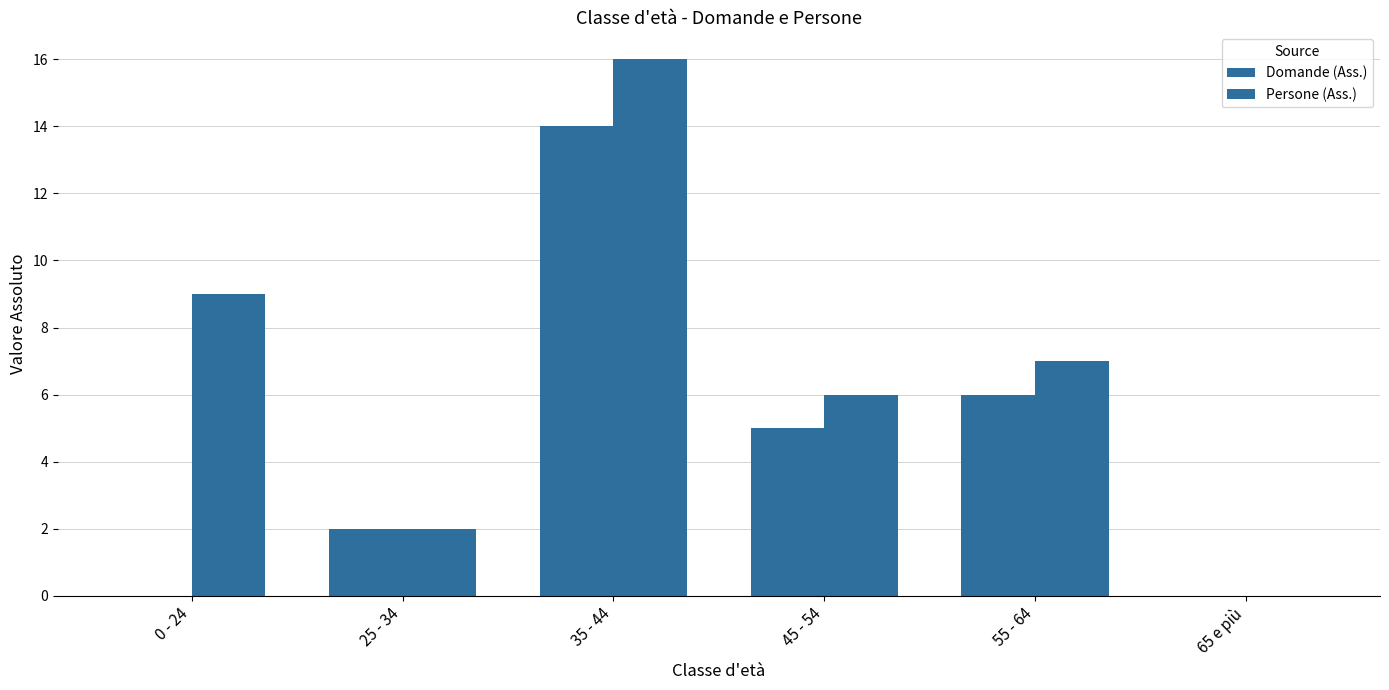

List the series in order of their peak value, lowest first.

Domande (Ass.), Persone (Ass.)